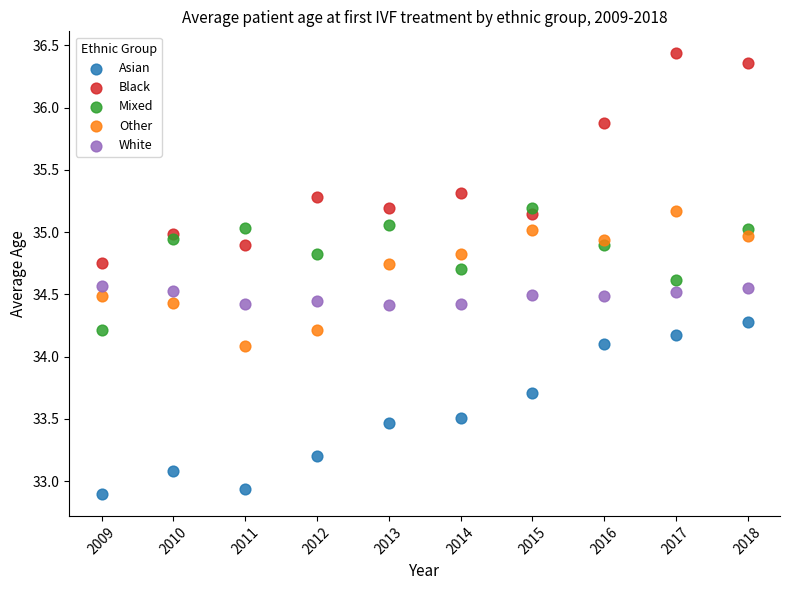

Which series has the widest spread of Y values?

Black